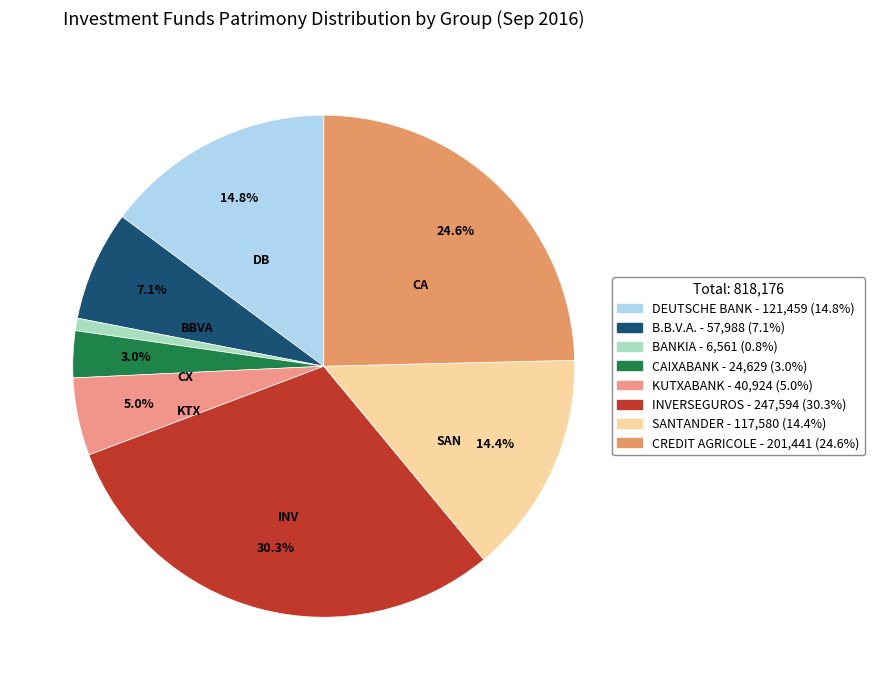

Which slice is the smallest?

BANKIA